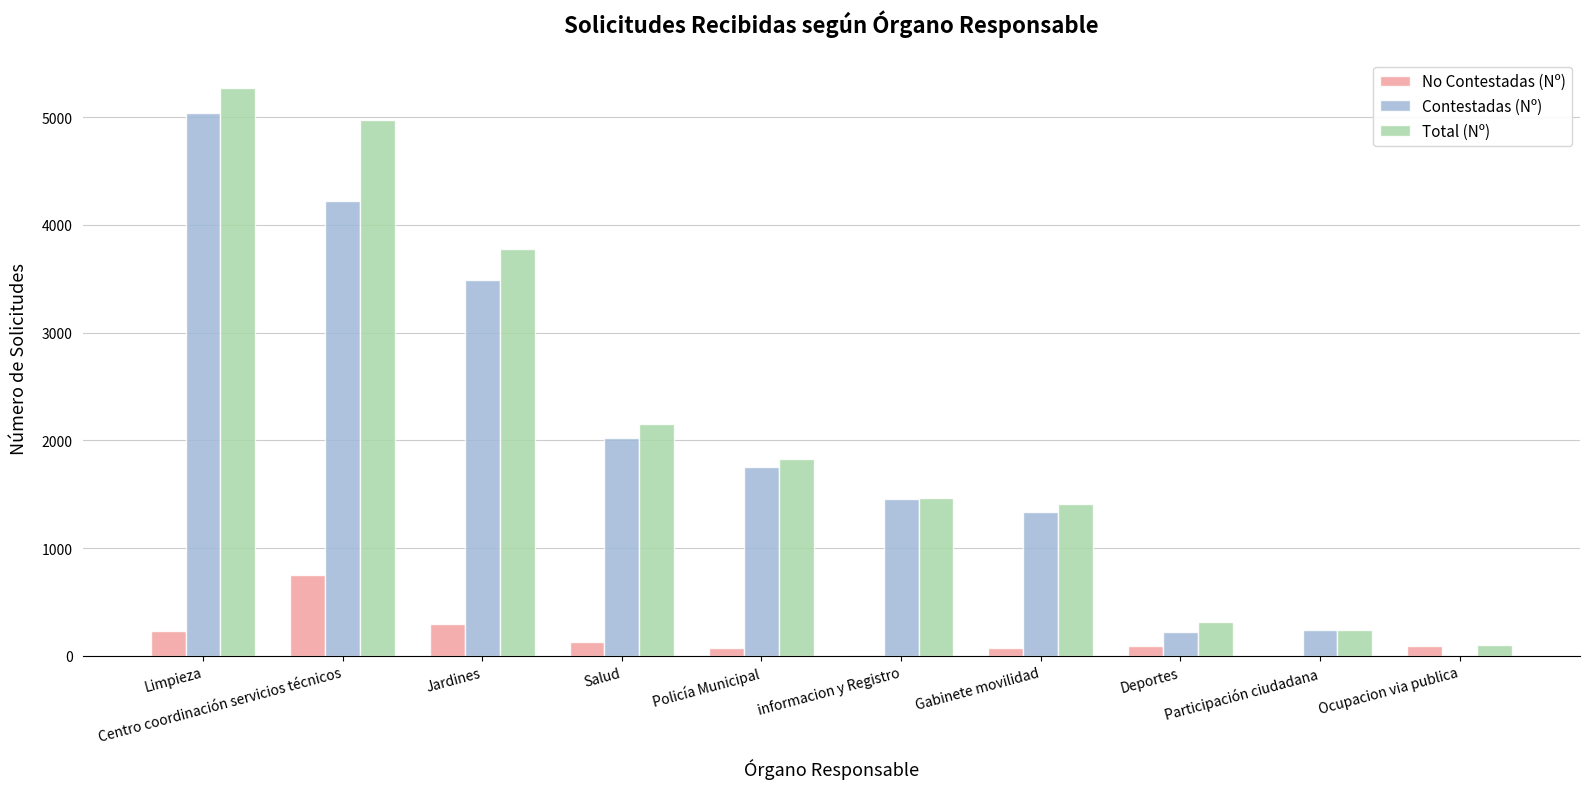

At which category is the sum across all series the highest?

Limpieza